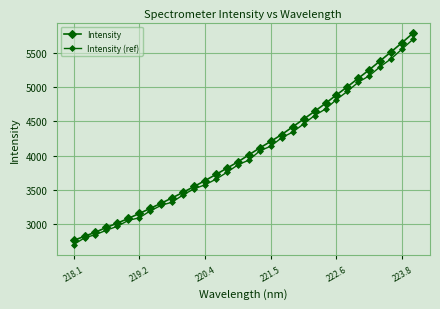

List the series in order of their overall mean, lowest first.

Intensity (ref), Intensity